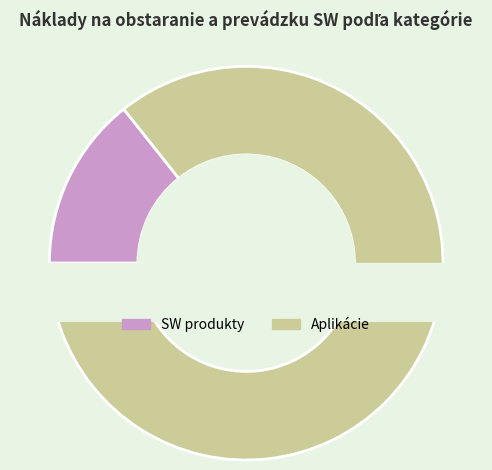

Is Aplikácie the majority of the pie?

Yes